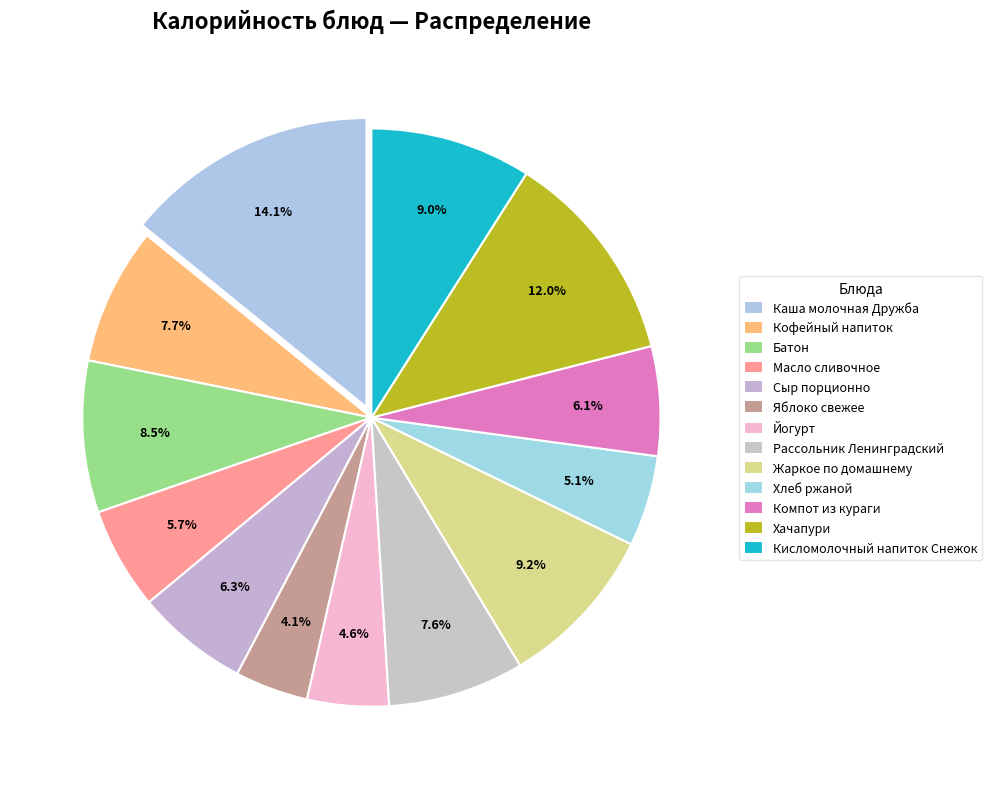

How many segments does this pie chart have?

13